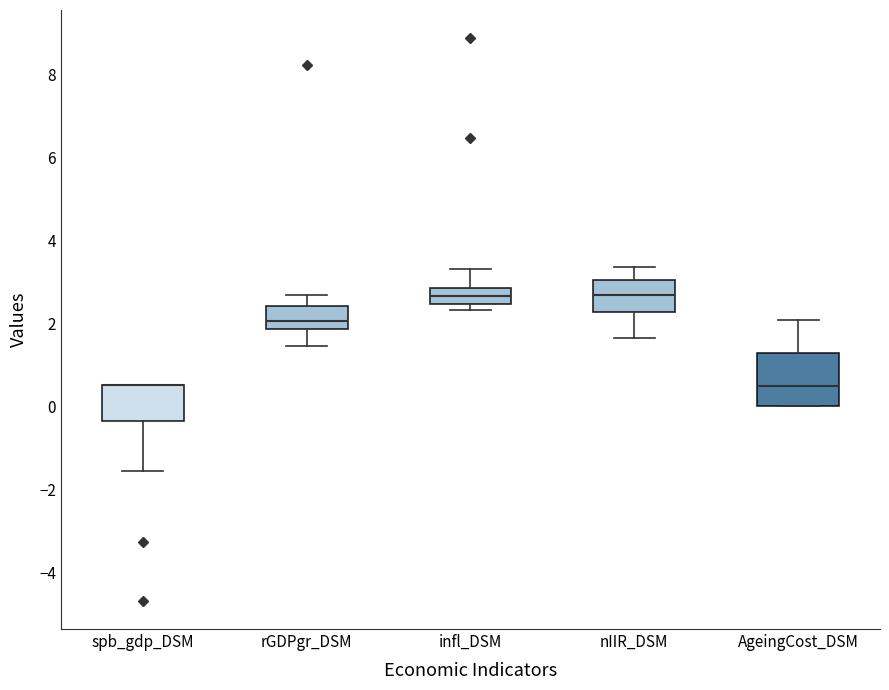

Which box is the tallest, from its lower edge to its upper edge?

AgeingCost_DSM